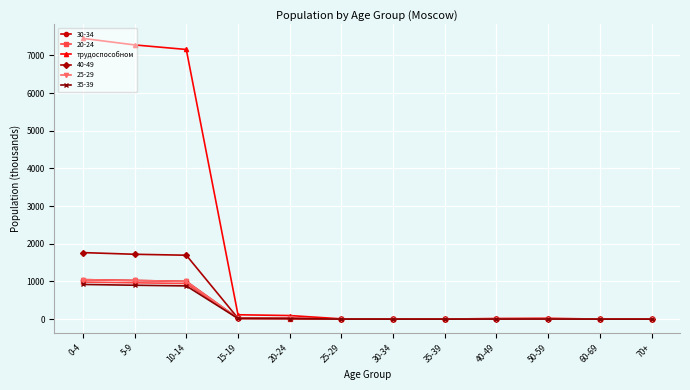

What is the greatest value displayed?

7451.5